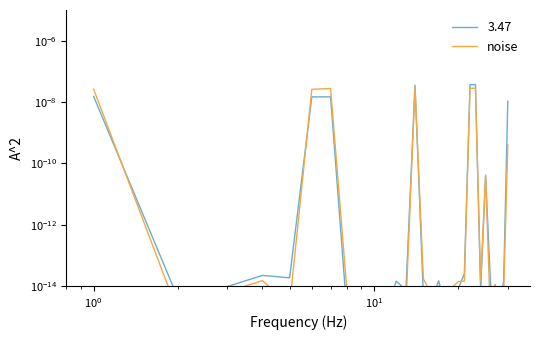

How many points are higher than both their immediate neighbors (excluding endpoints)?

9